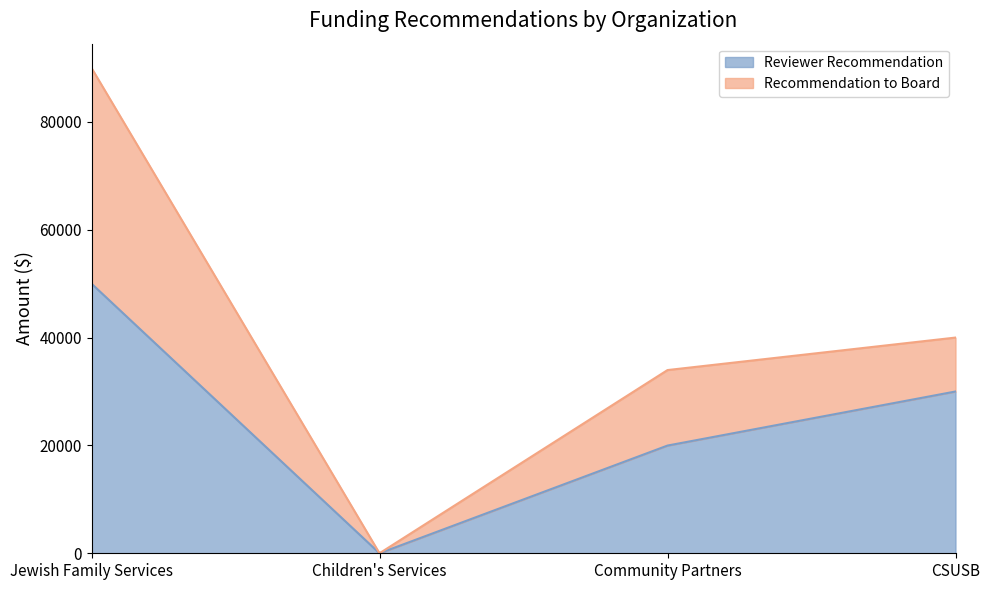

Where is the first local minimum?

Children's Services